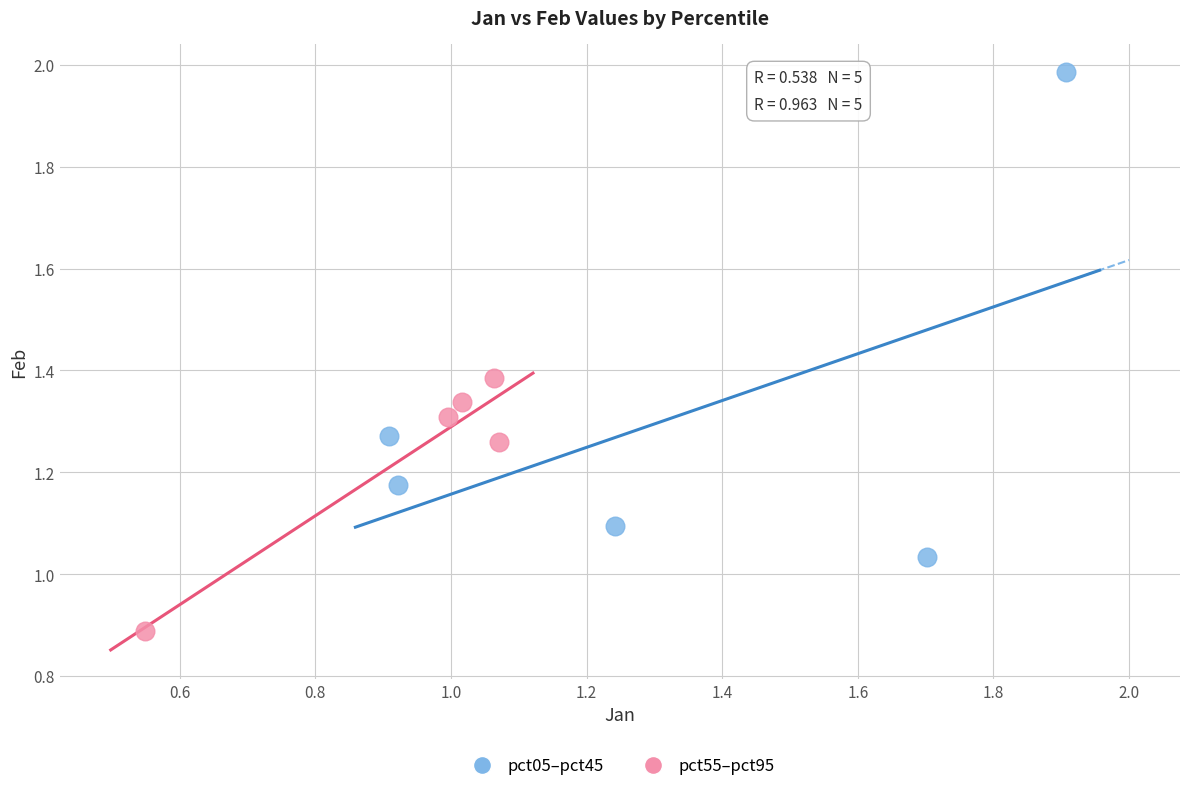

Which series has the widest spread of Y values?

pct05–pct45